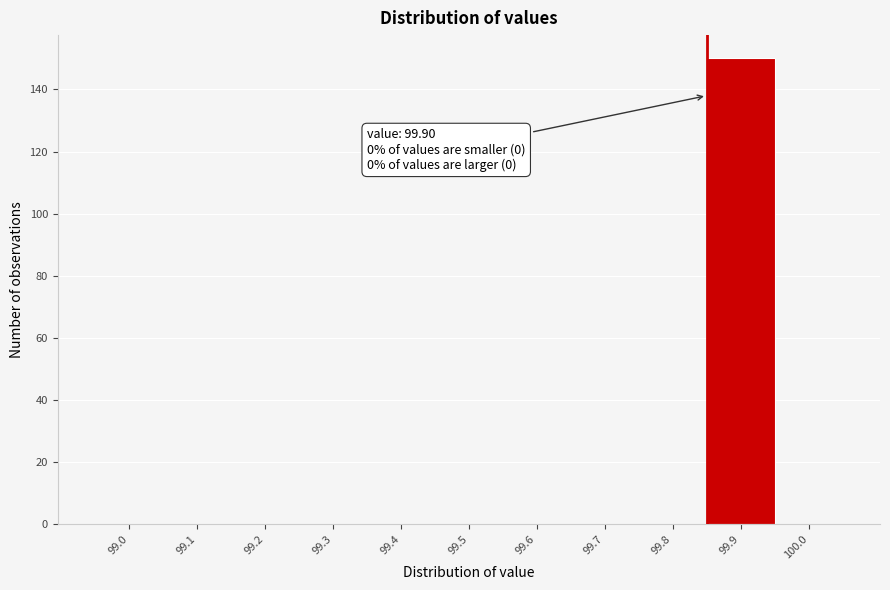

Reading left to right, what are all the values shown in this chart?

99.0=0	99.1=0	99.2=0	99.3=0	99.4=0	99.5=0	99.6=0	99.7=0	99.8=0	99.9=150	100.0=0